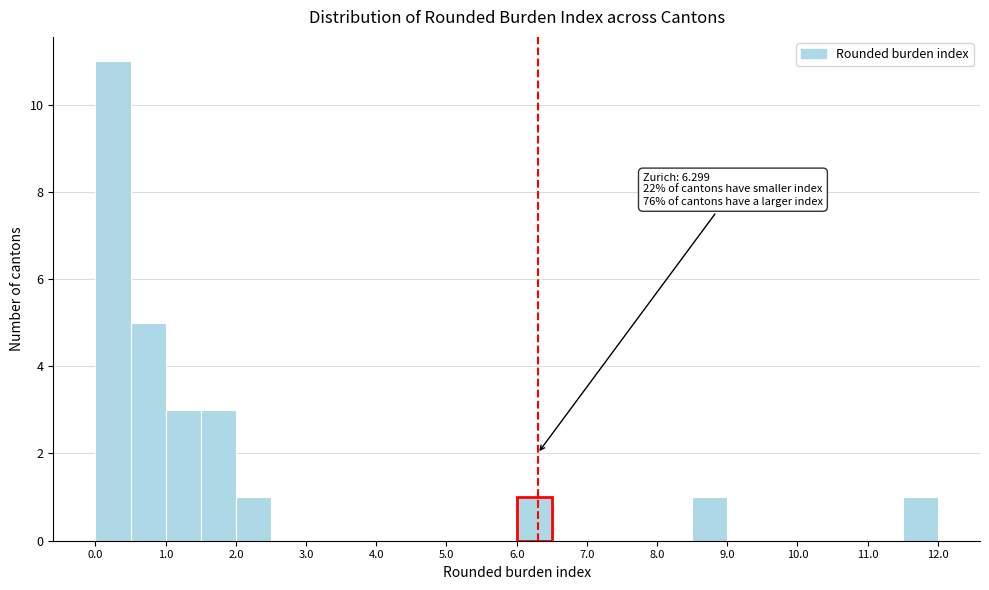

Over which range of the x-axis is the bar tallest?

0.0 to 0.5